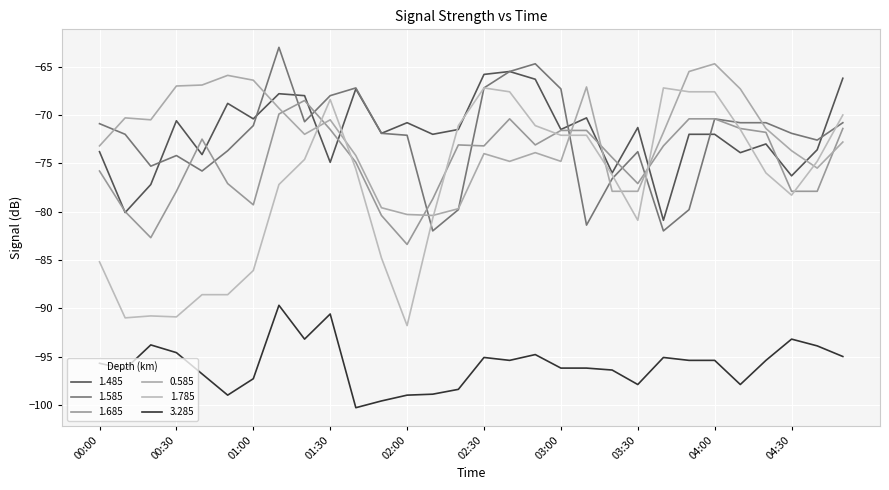

How many lines are shown in the chart?

6